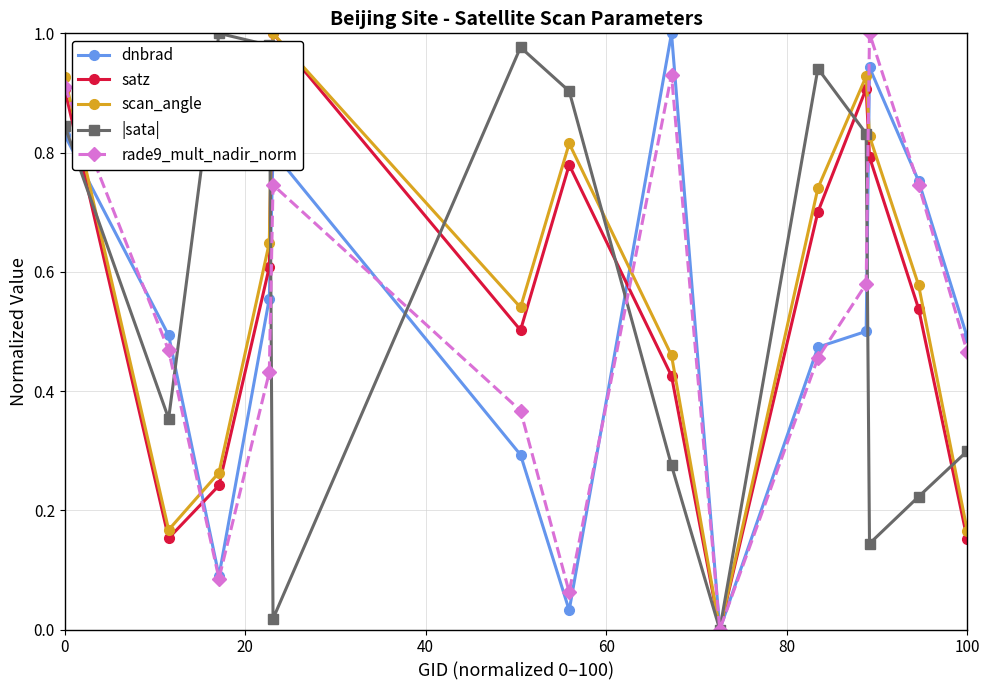

True or false: rade9_mult_nadir_norm and |sata| intersect in this chart.

True